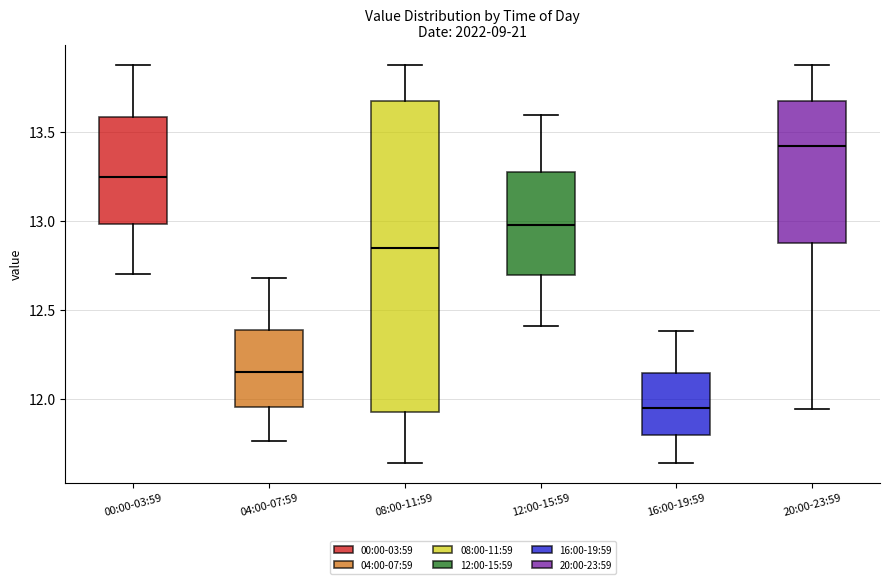

Where does the lower whisker of the box for 20:00-23:59 end on the y-axis? The values are not printed on the chart, so give them approximately, as read against the axis.

11.95